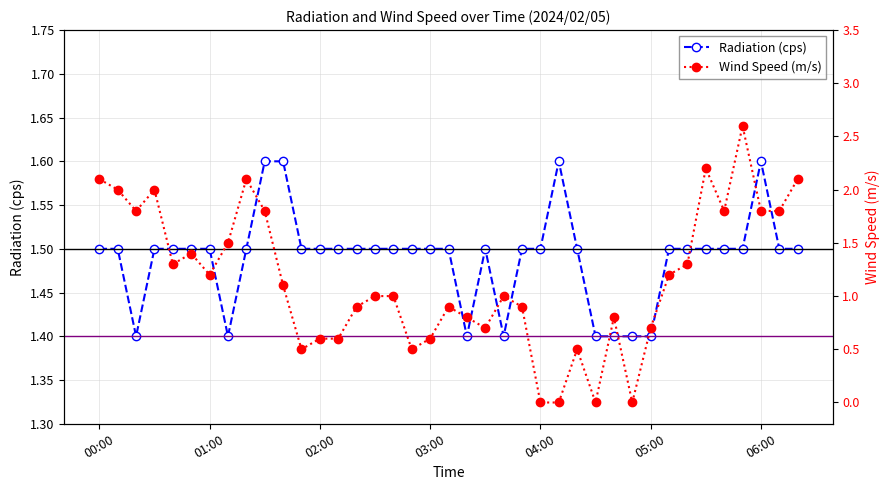

What is the difference between the second highest and second lowest values in the Wind Speed (m/s) series?

2.2